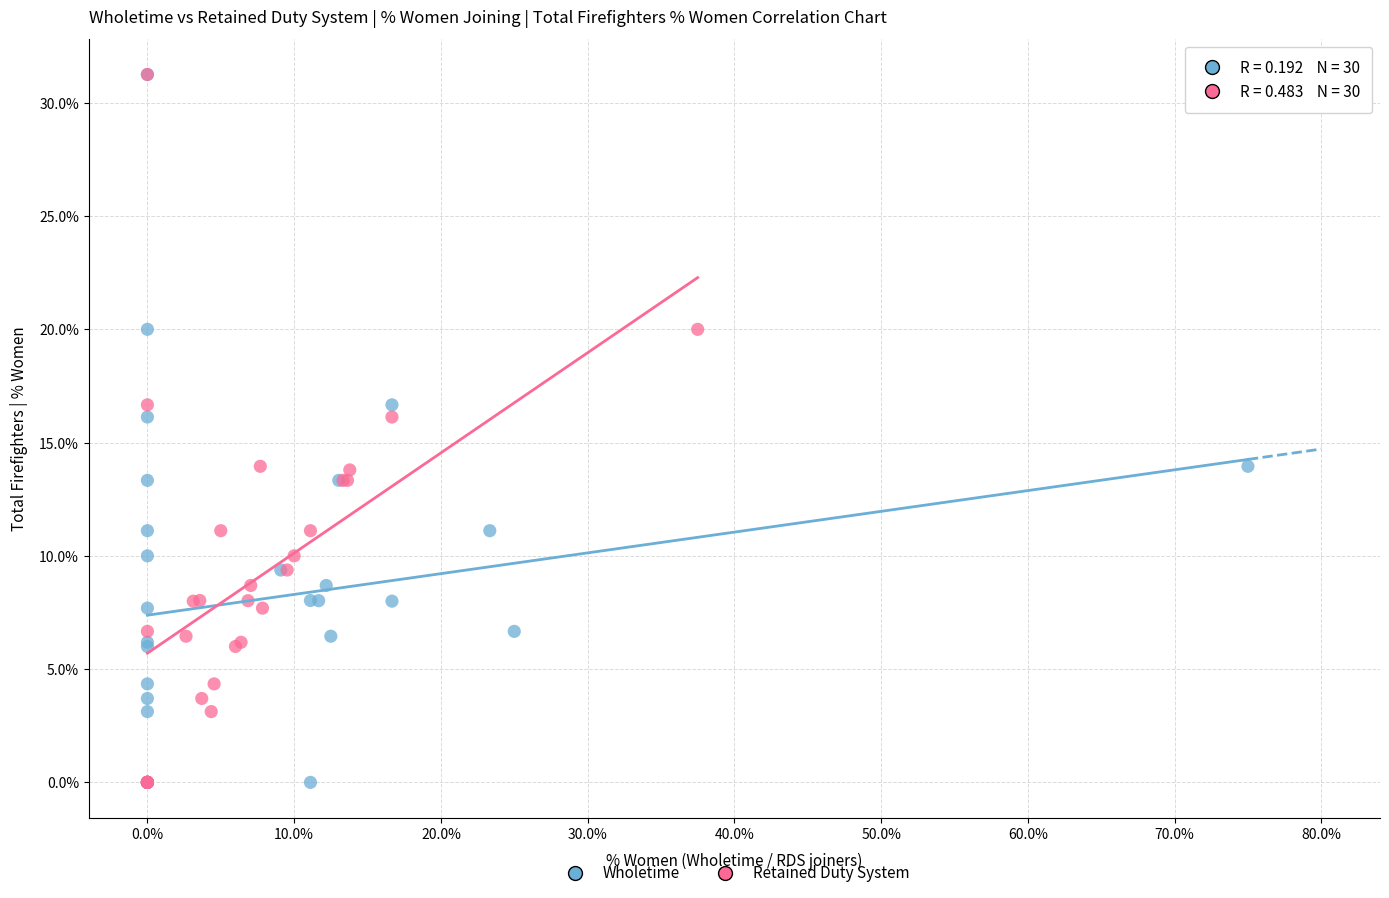

What are all the series names shown in the legend?

Wholetime, Retained Duty System